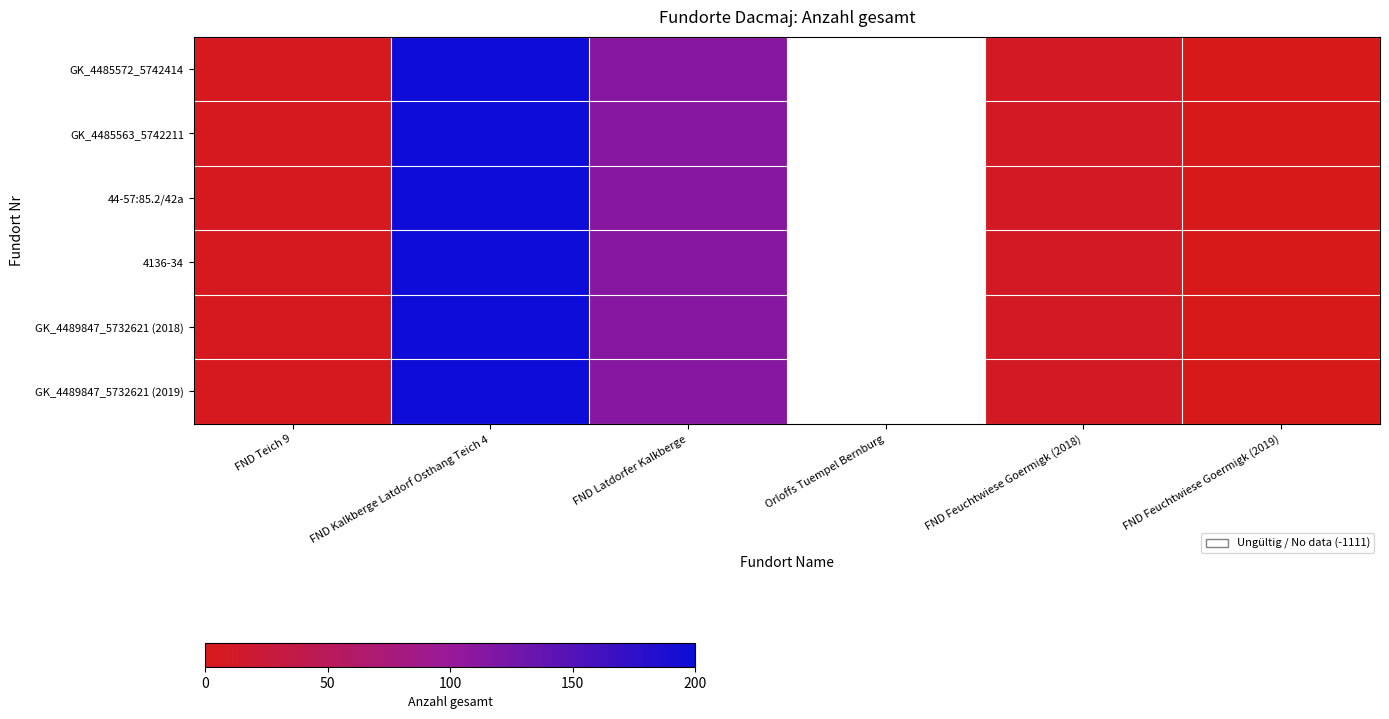

List the labels in order of GK_4485572_5742414 value, smallest first.

FND Feuchtwiese Goermigk (2019), FND Teich 9, FND Feuchtwiese Goermigk (2018), FND Latdorfer Kalkberge, FND Kalkberge Latdorf Osthang Teich 4, Orloffs Tuempel Bernburg